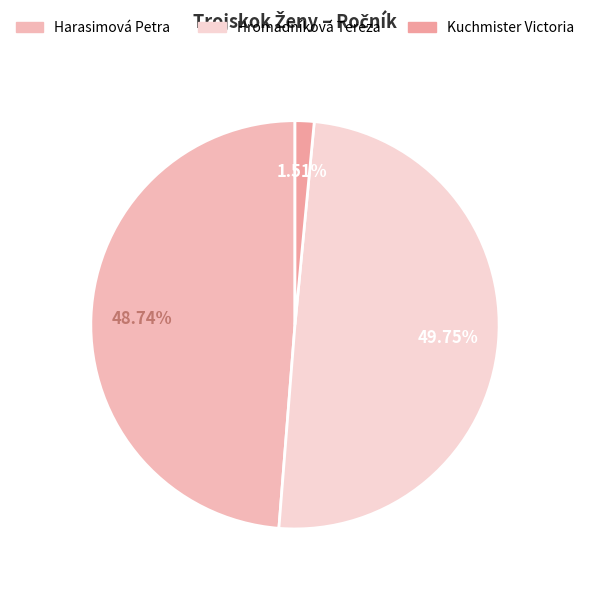

Count the number of slices in the pie.

3